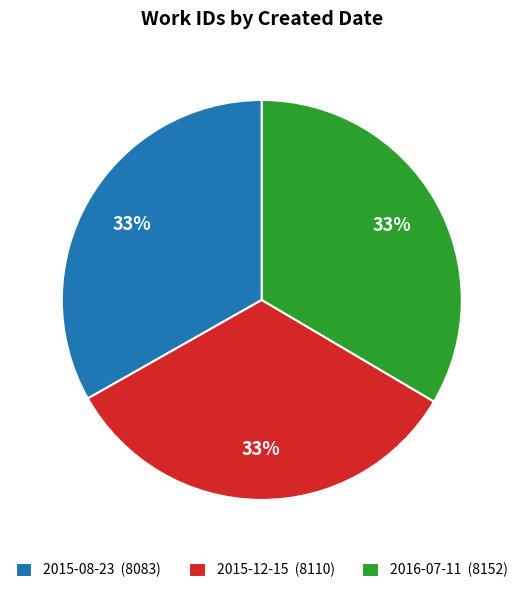

To the nearest percent, what is the average slice percentage?

33%